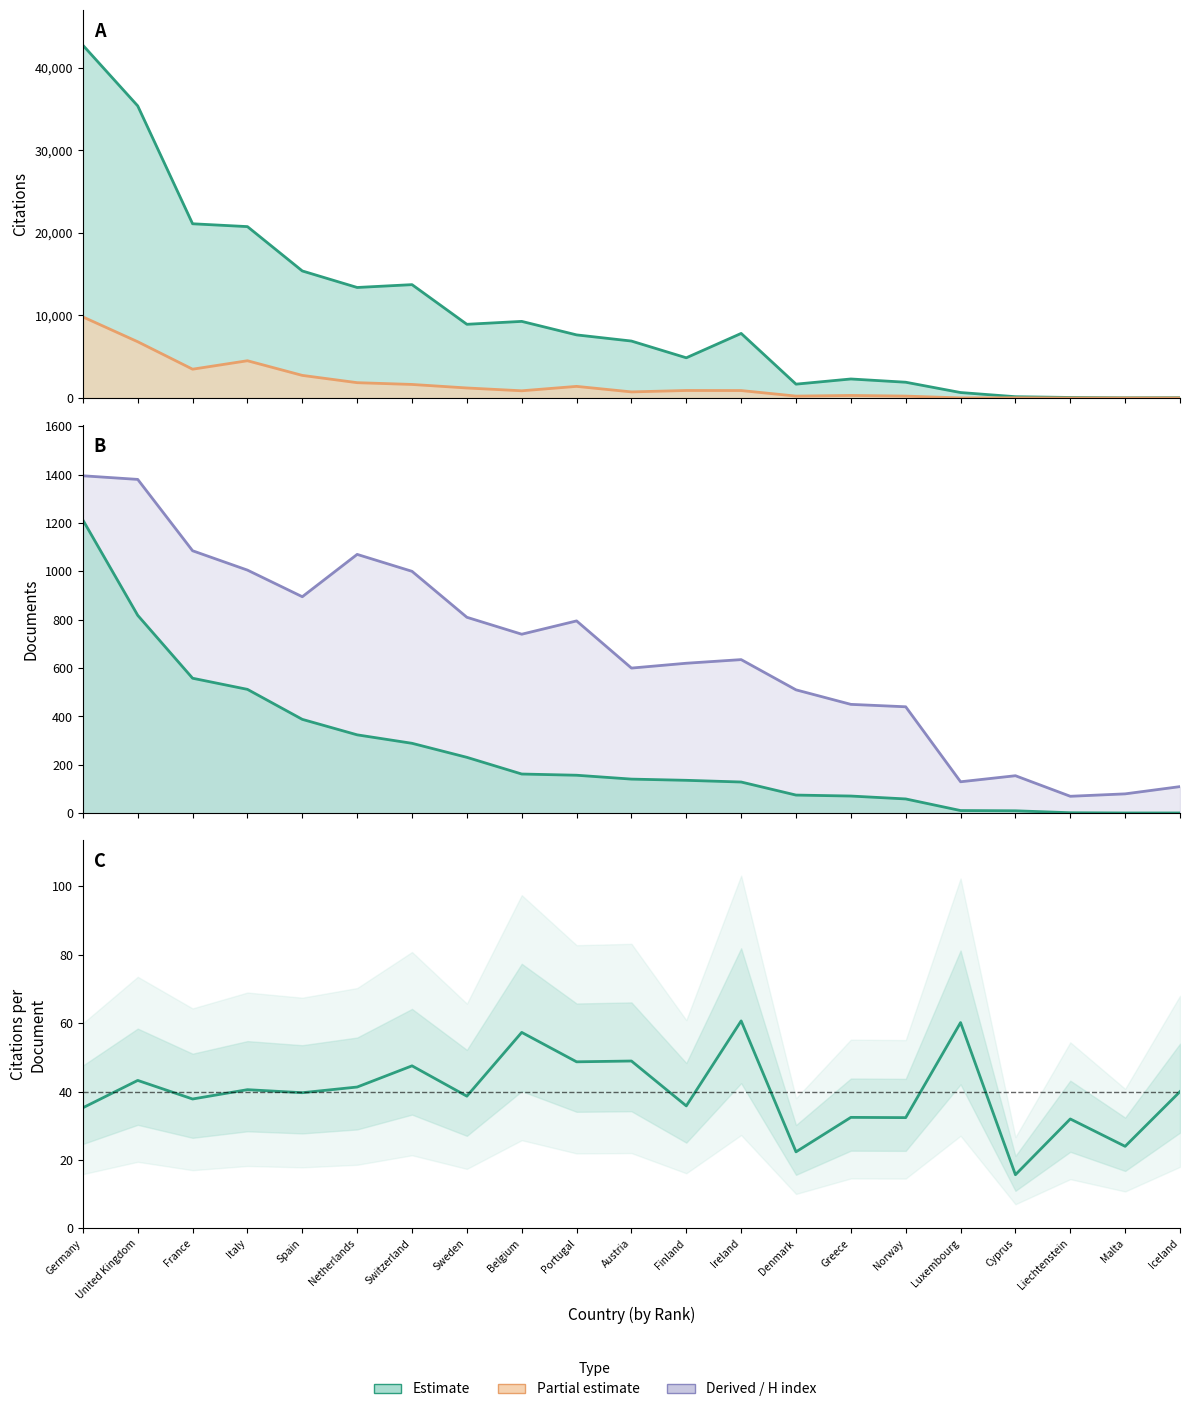

What is the smallest value displayed?

1.0